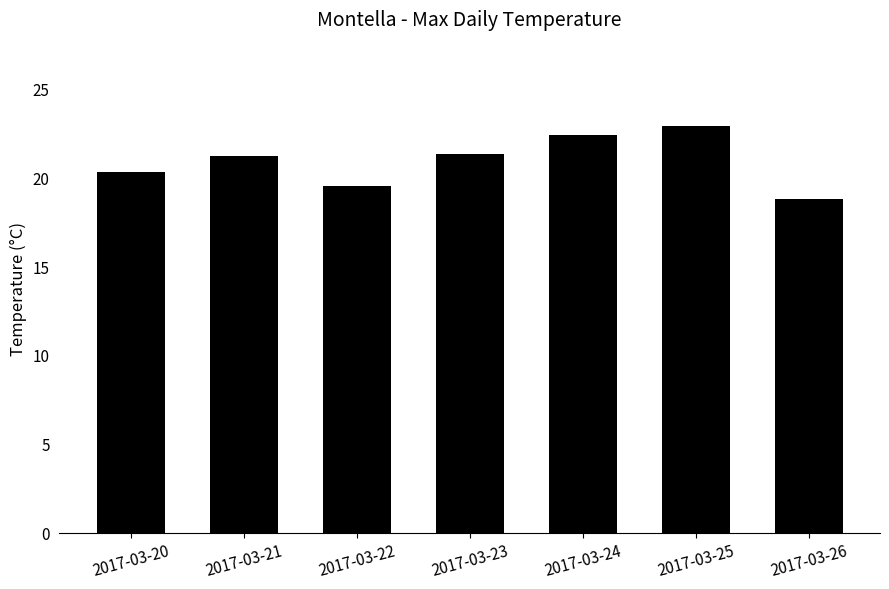

Approximately how many times larger is the value at 2017-03-25 compared to 2017-03-26?

1.2